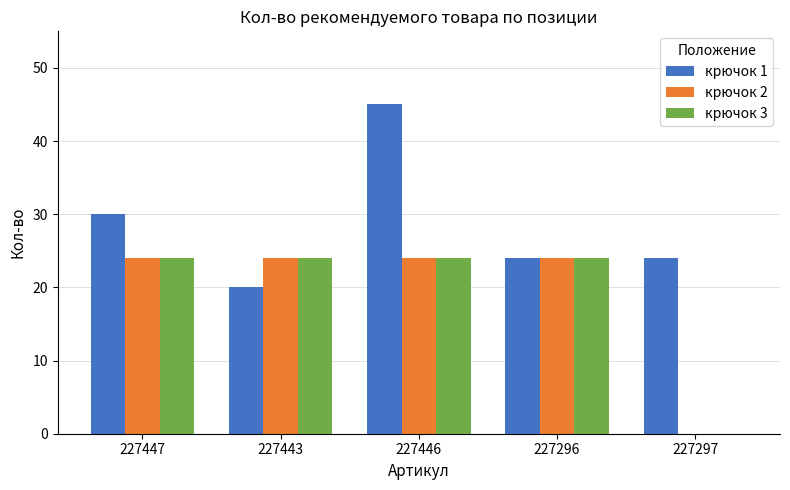

Are the bars horizontal?

No